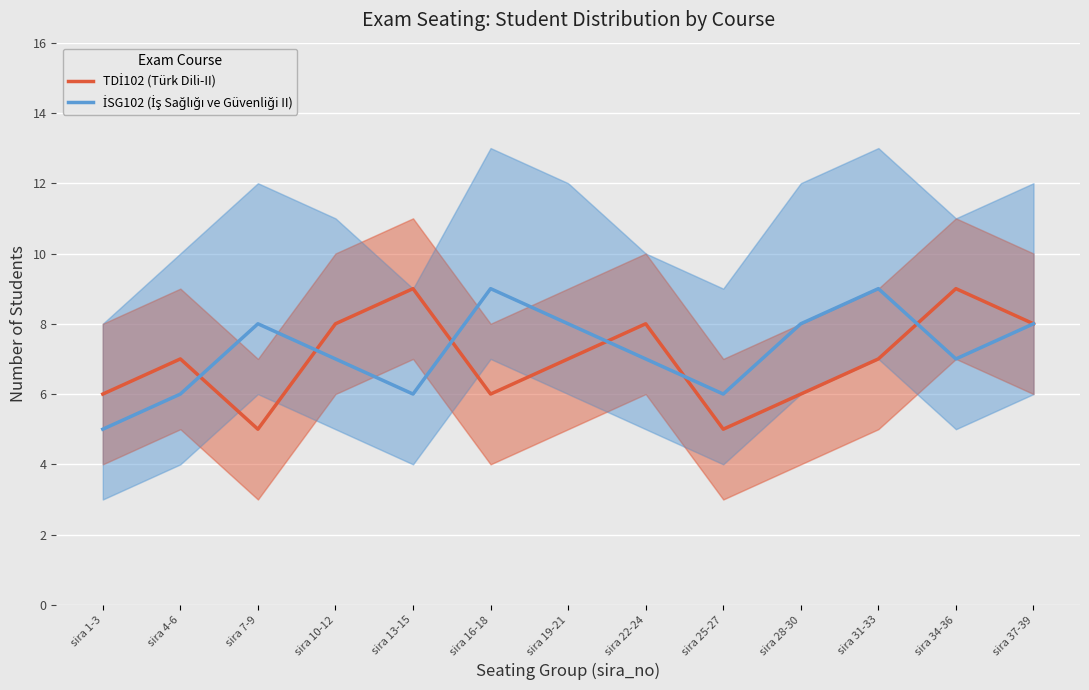

What is the total value across all series at sira 34-36?

16